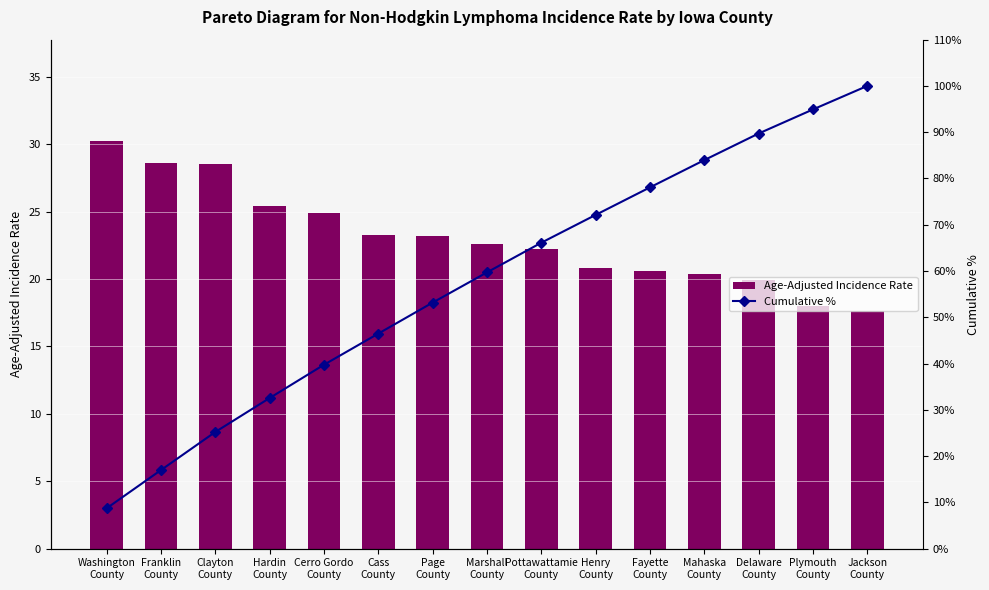

Which series has the largest total across all categories?

Cumulative %